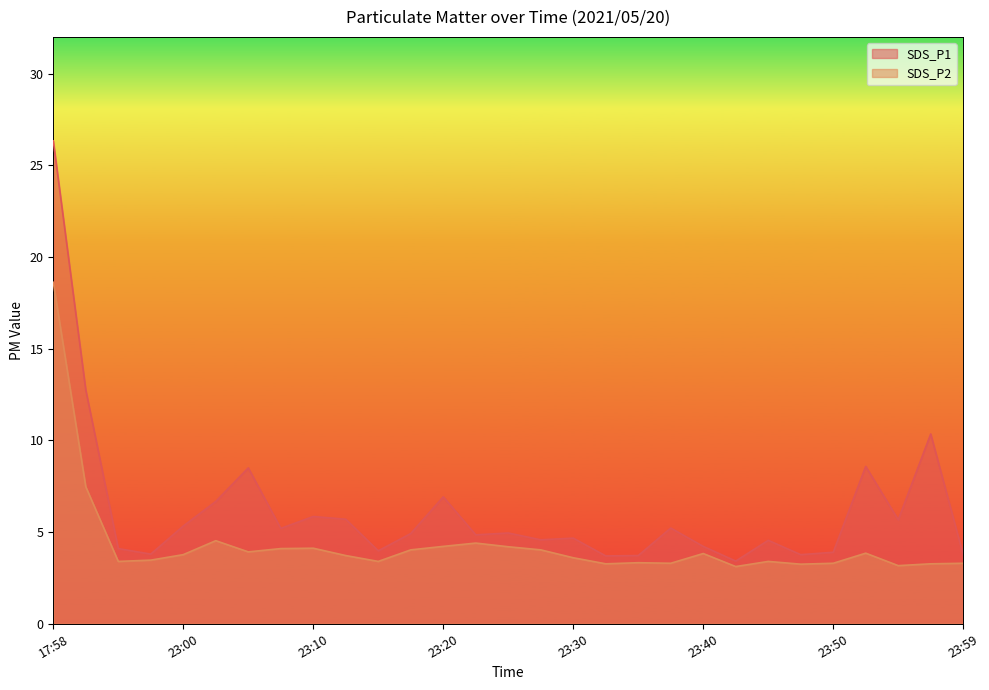

True or false: SDS_P1 and SDS_P2 intersect in this chart.

False